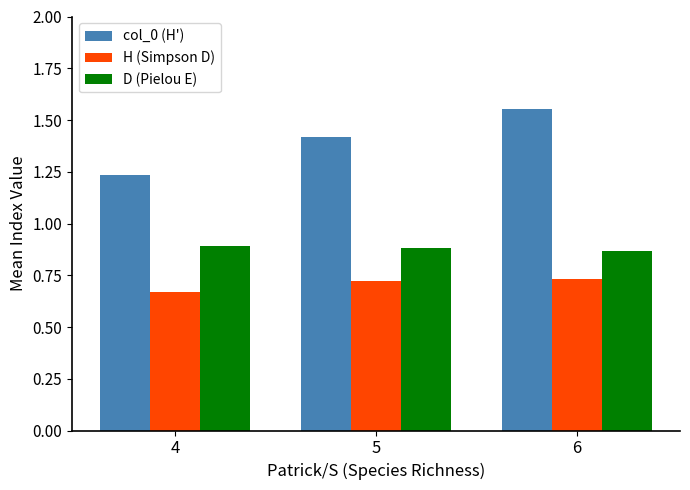

Which category has the lowest value across all series?

4